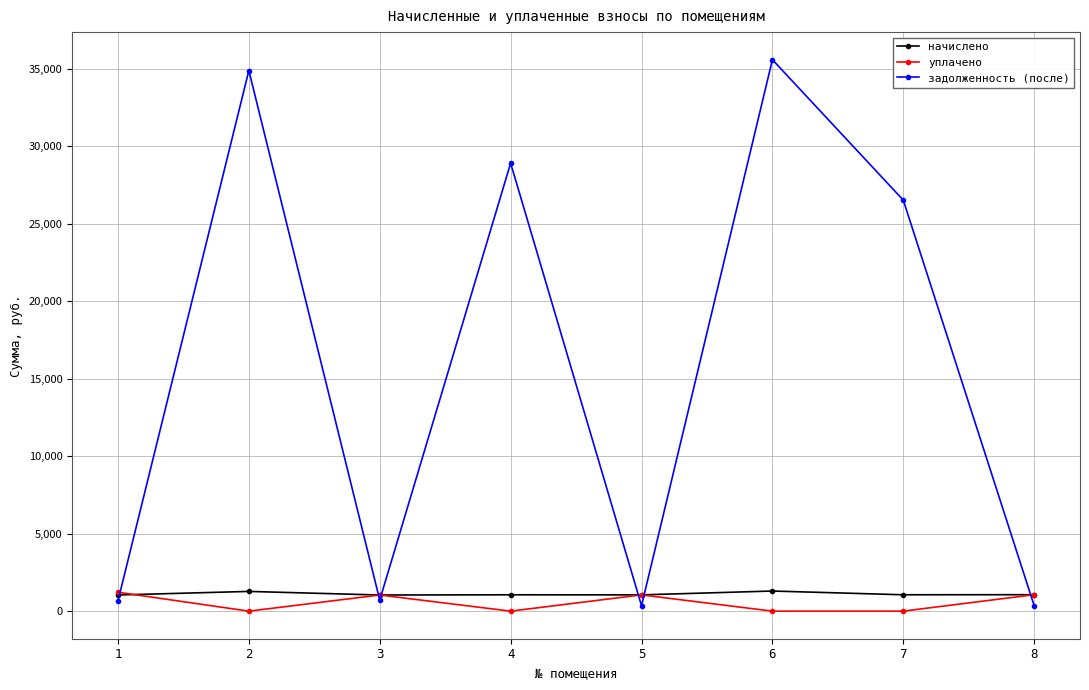

How many intersections are there between уплачено and задолженность (после)?

6